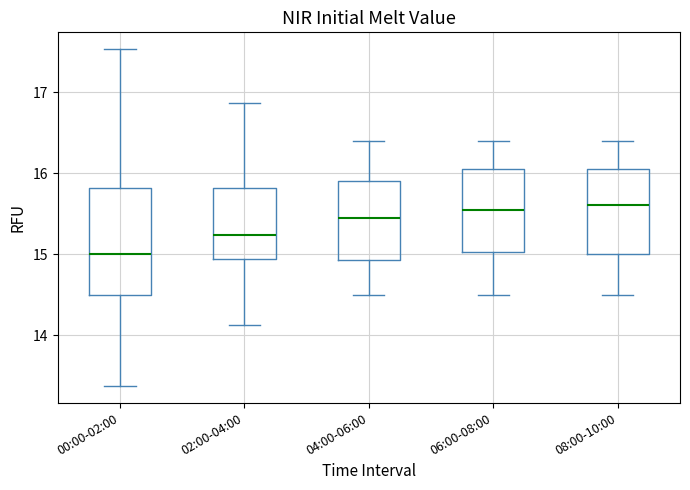

Where does the median line of the box for 00:00-02:00 sit on the y-axis? The values are not printed on the chart, so give them approximately, as read against the axis.

15.0